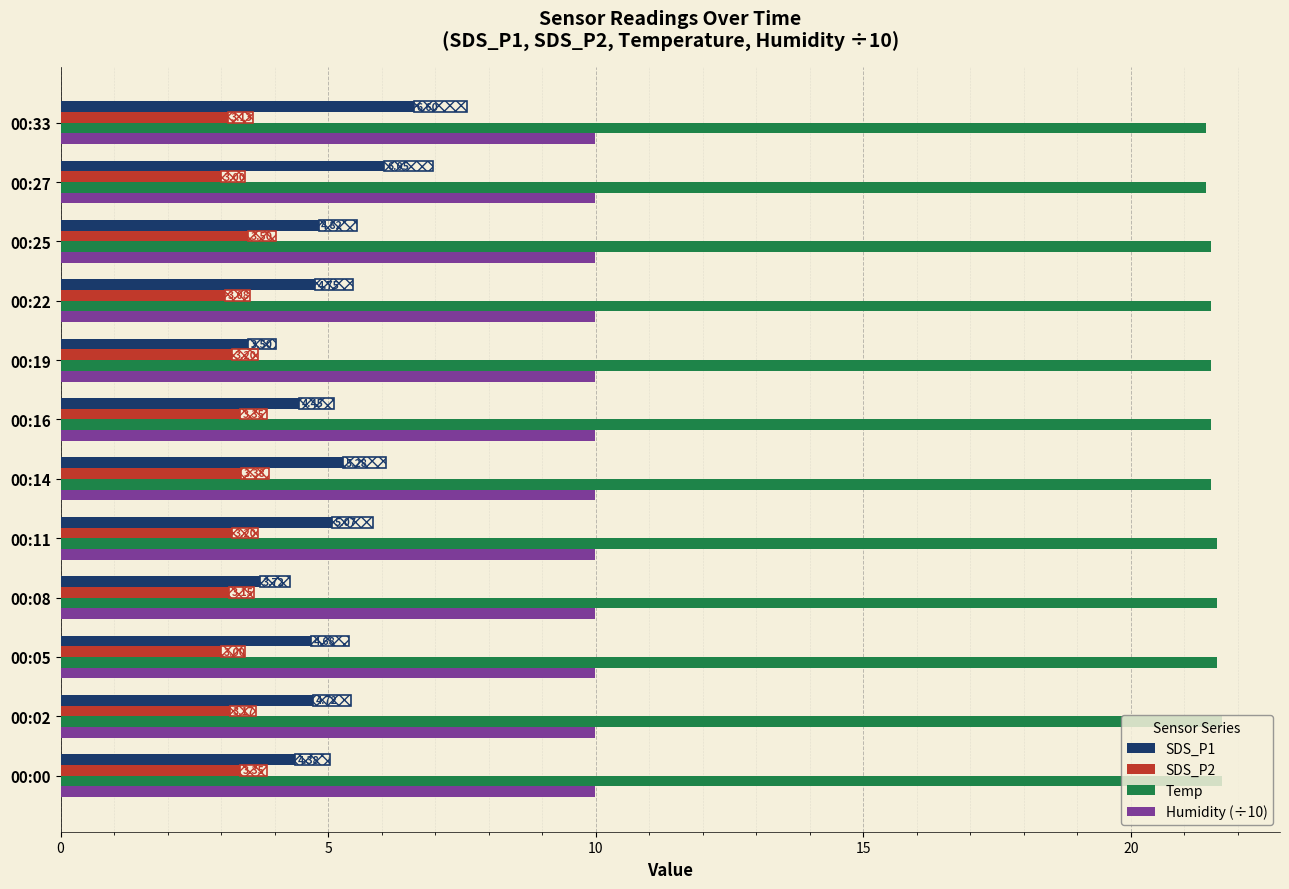

How many data points in SDS_P1 are less than 4?

2